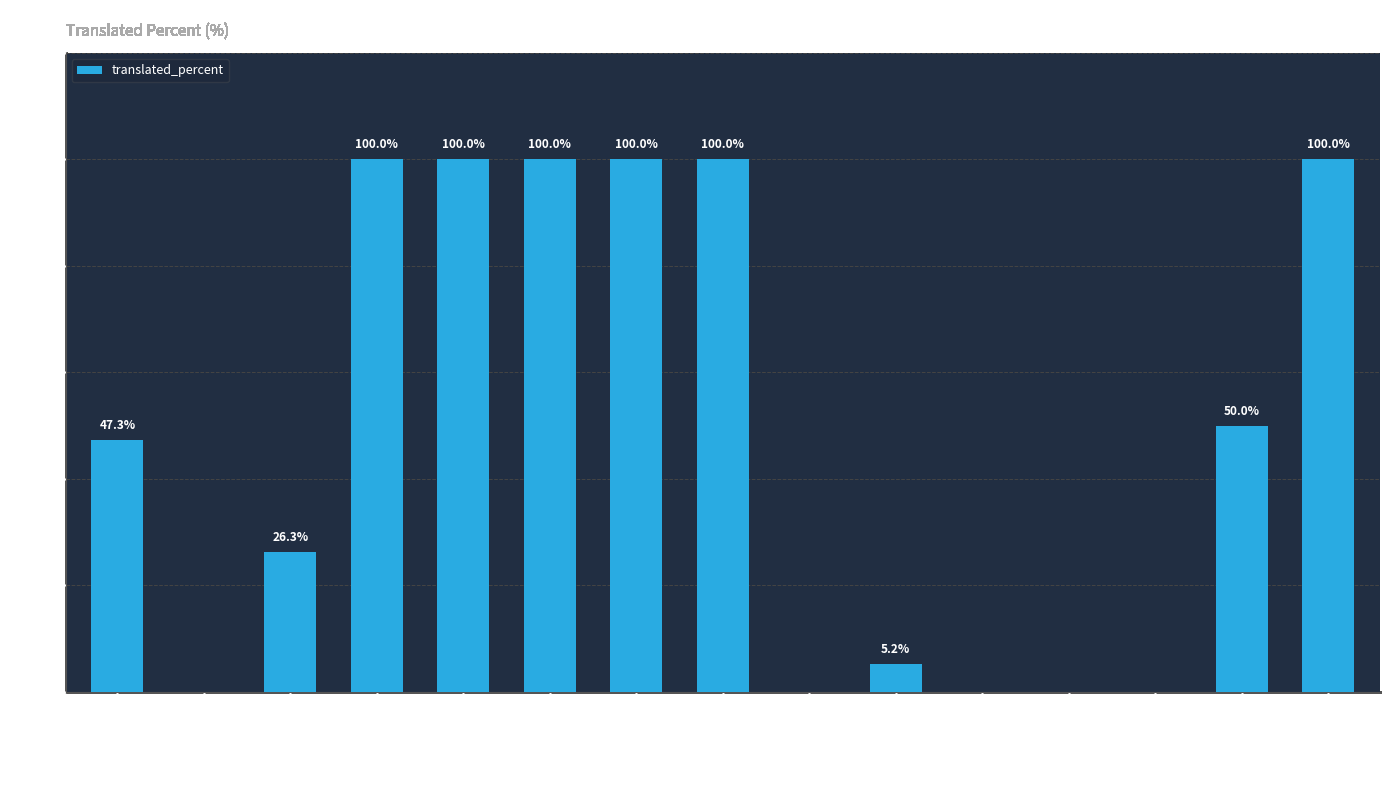

True or false: the data shows 100.0 at English.

True